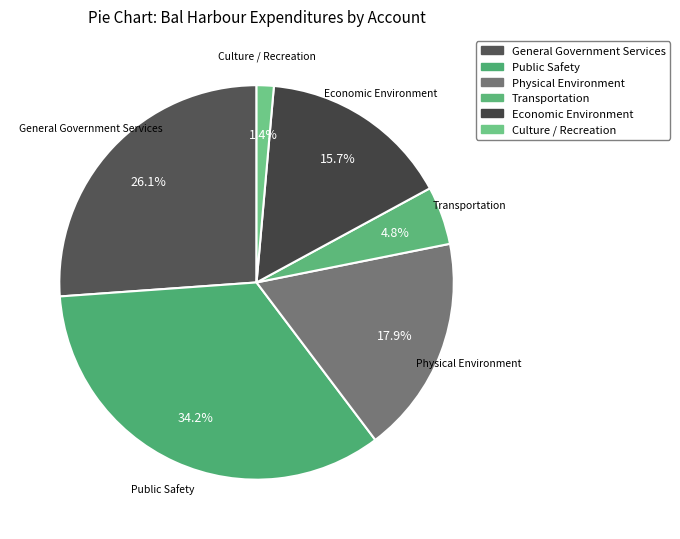

Combined, what portion of the pie is Economic Environment and Transportation?

20.5%